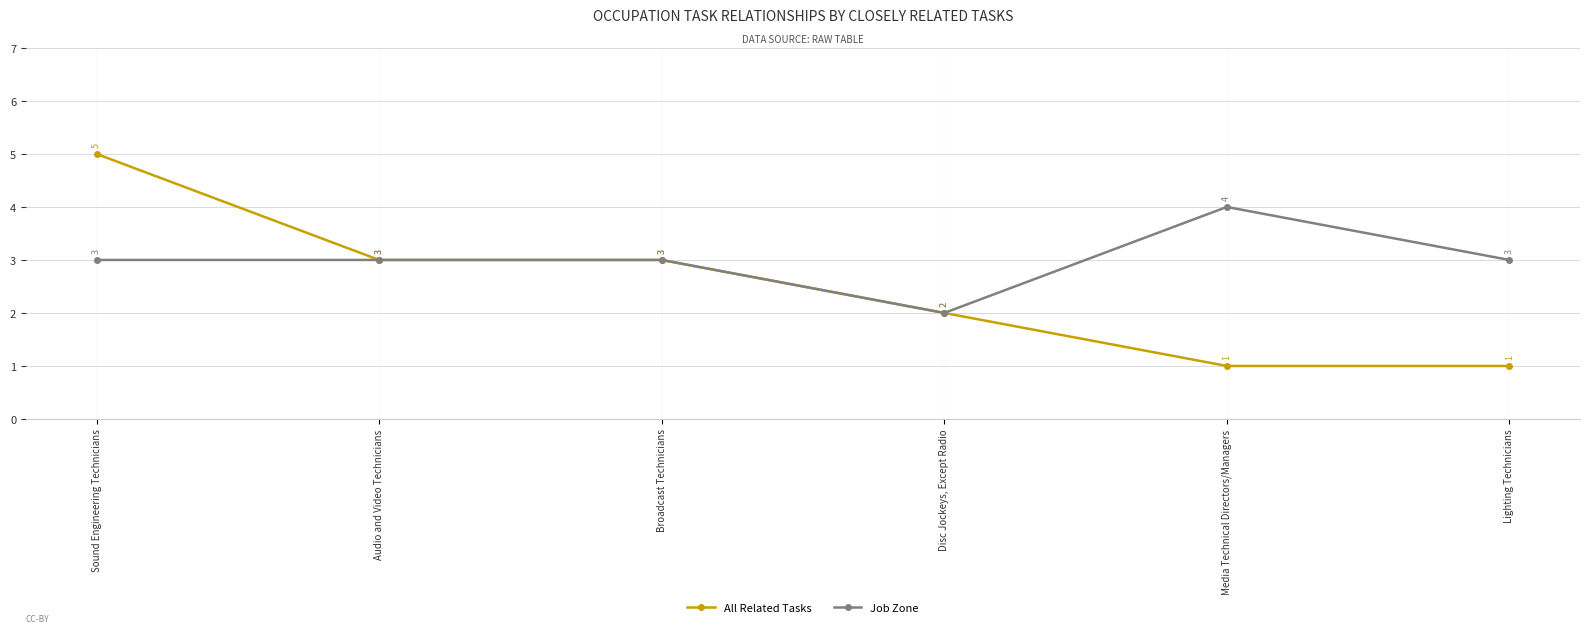

At which label does All Related Tasks first exceed 3?

Sound Engineering Technicians